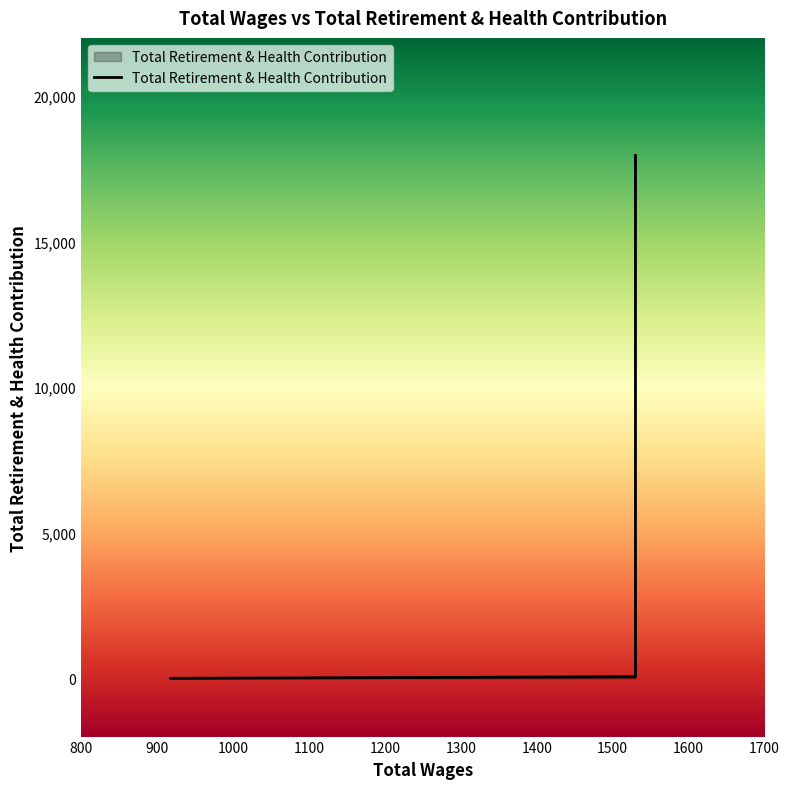

What is the ratio of the value at 1530.0 to the value at 1530.0?

83.4